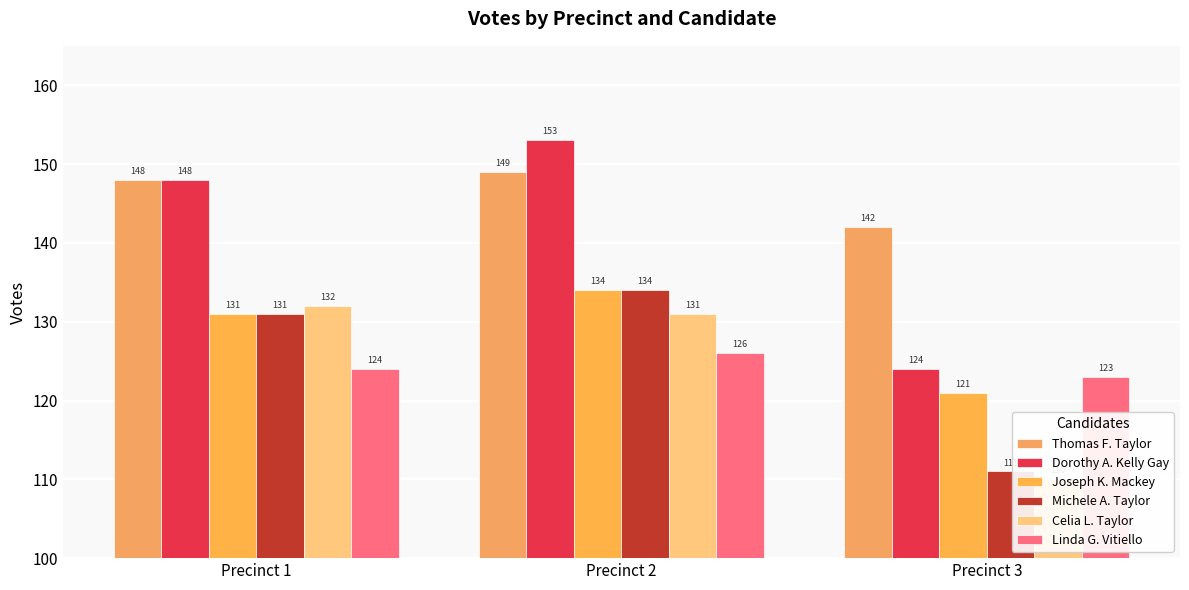

Does the chart contain any negative values?

No